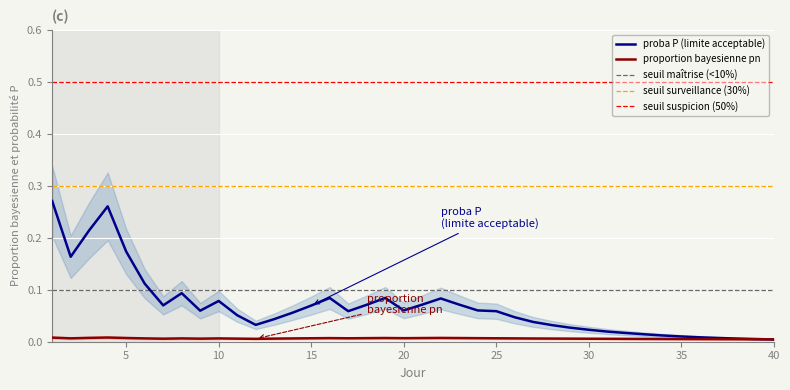

True or false: proportion bayesienne pn and seuil surveillance (30%) intersect in this chart.

False